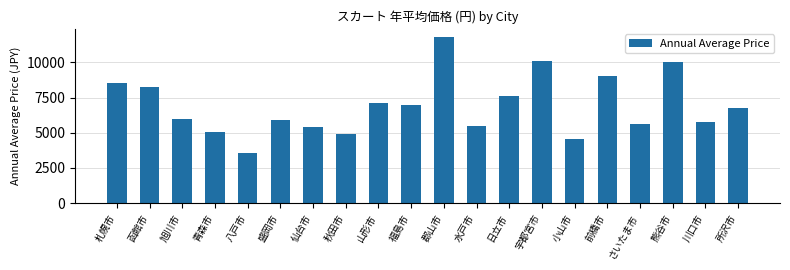

What is the label of the 3rd bar from the right?

熊谷市